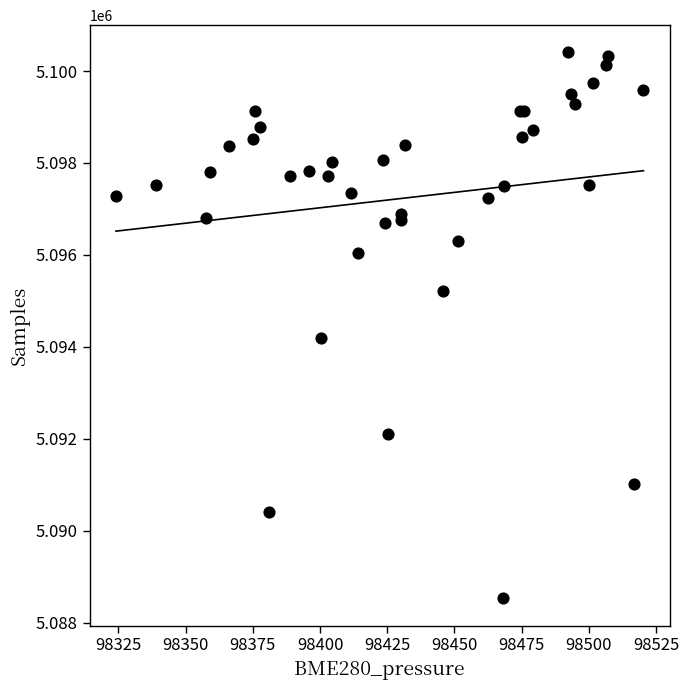

What Y value in the scatter plot is closest to 5094467?

5094189